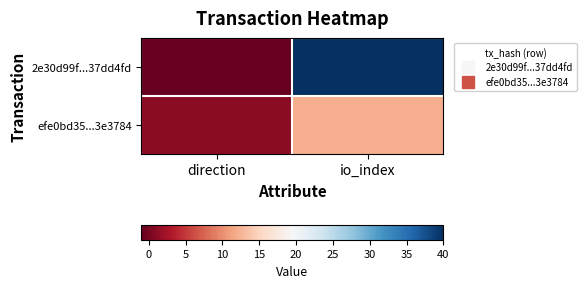

List the series in order of their overall mean, highest first.

2e30d99f...37dd4fd, efe0bd35...3e3784